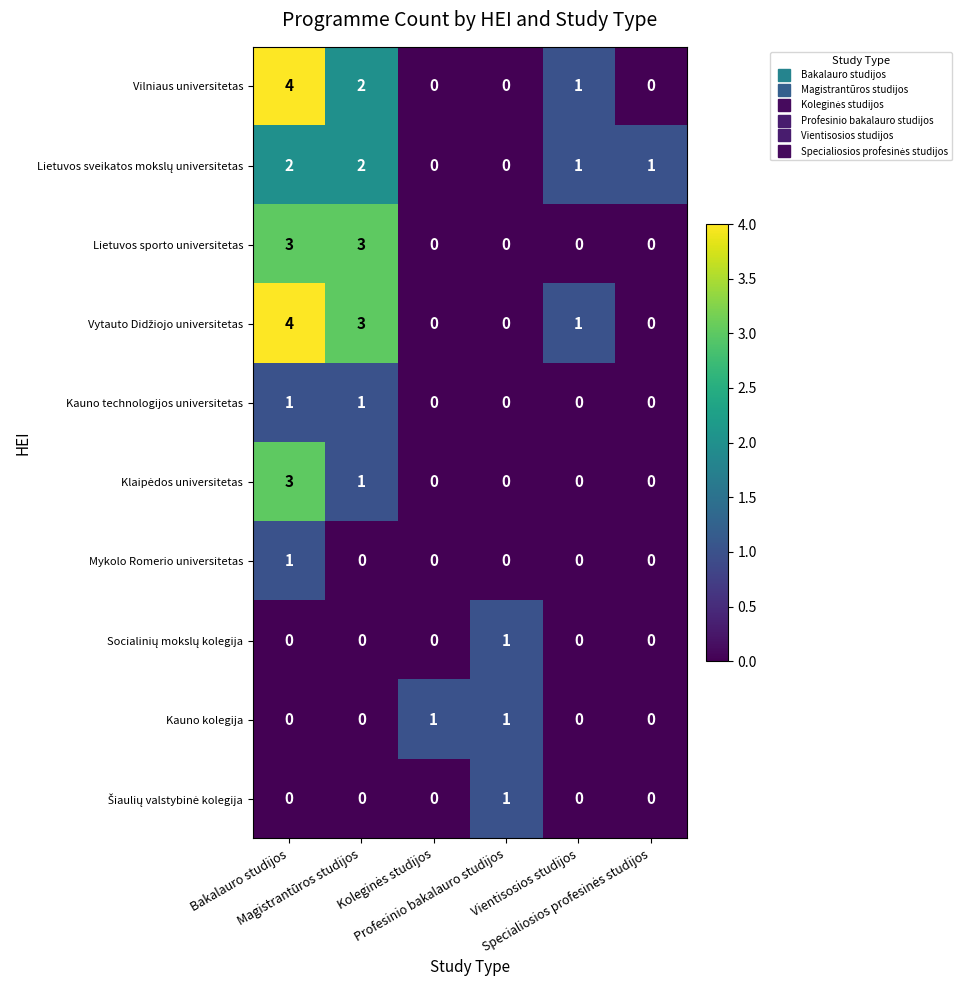

What is the difference between the second highest and second lowest values in the Lietuvos sporto universitetas series?

3